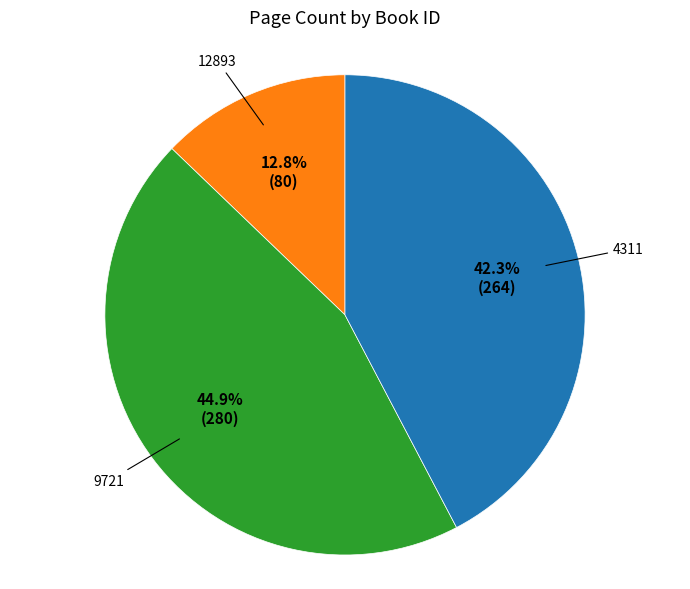

What is the ratio of the value at 9721 to the value at 4311?

1.1